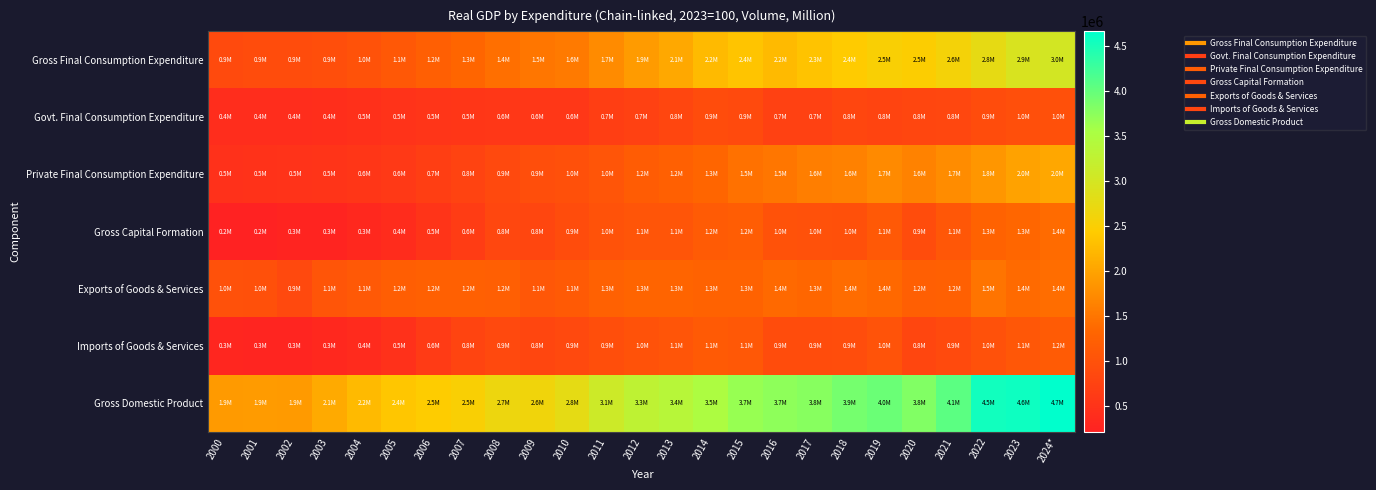

At which category is the sum across all series the highest?

2024*